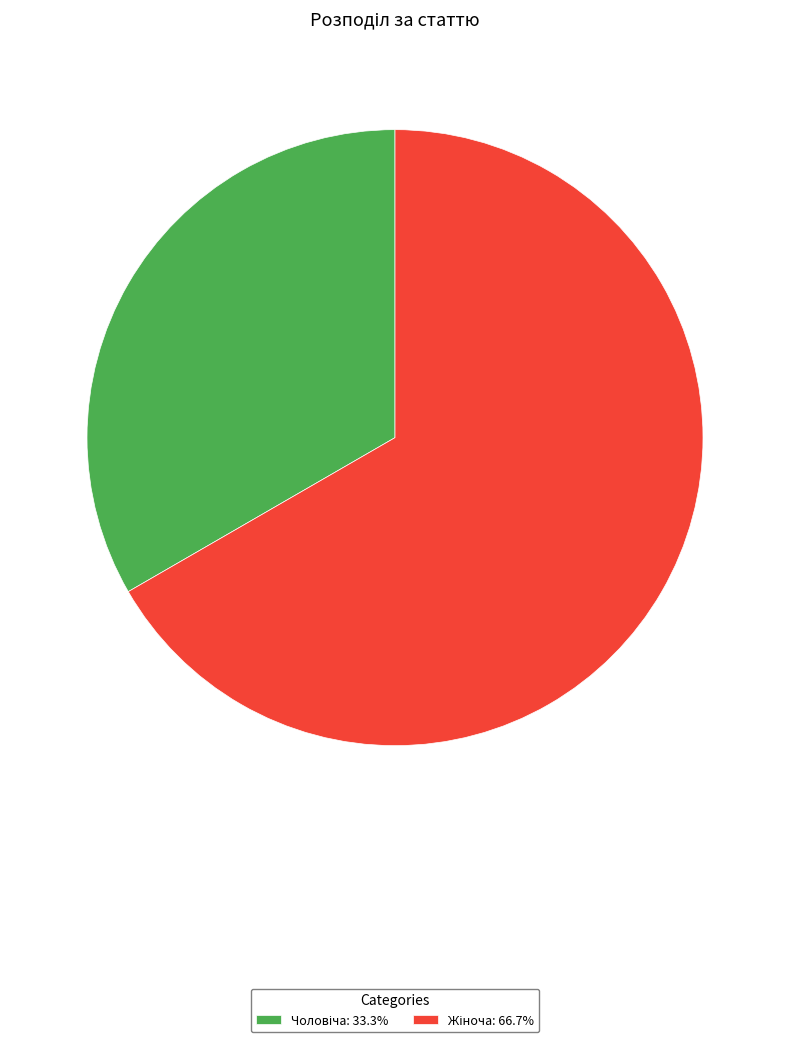

Is there any slice that represents more than half of the pie?

Yes